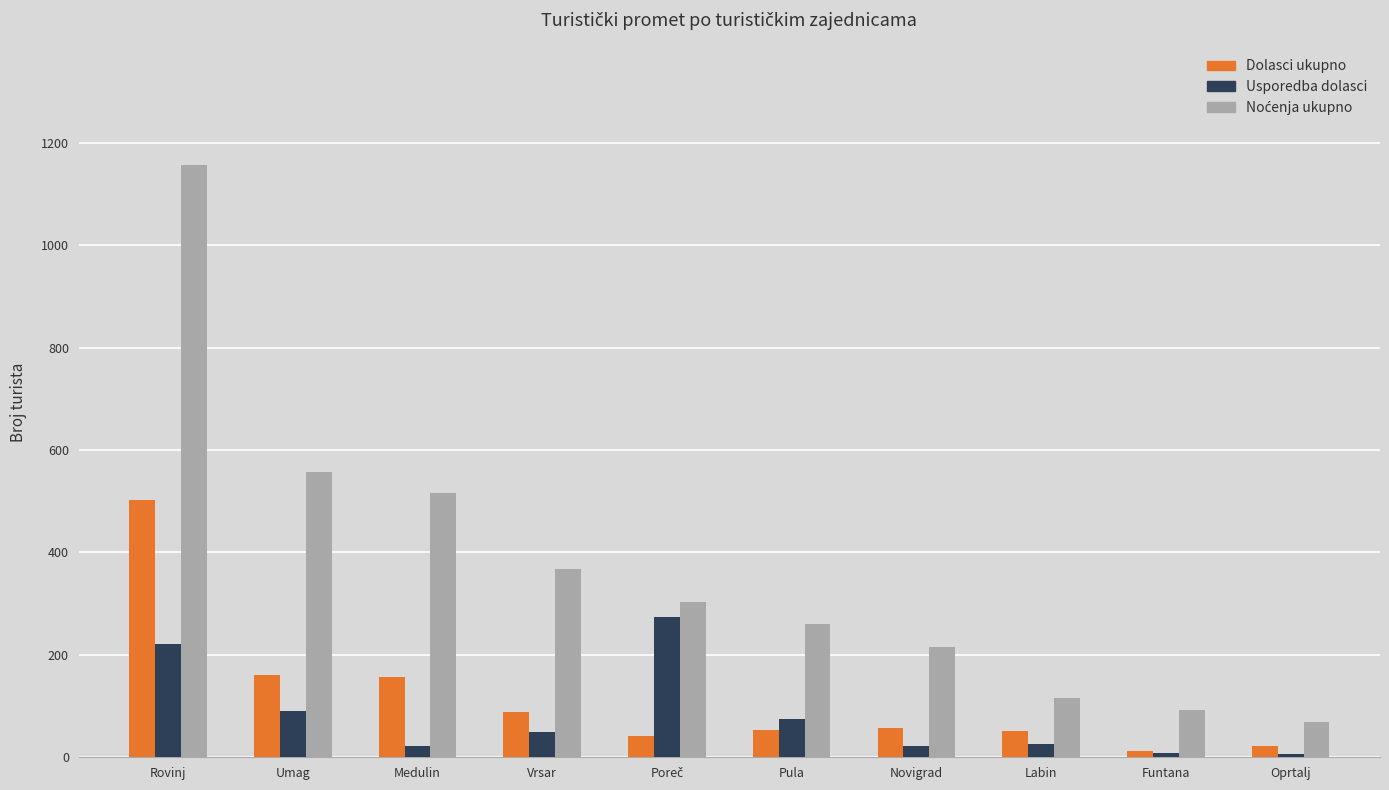

What is the maximum value shown in the chart?

1156